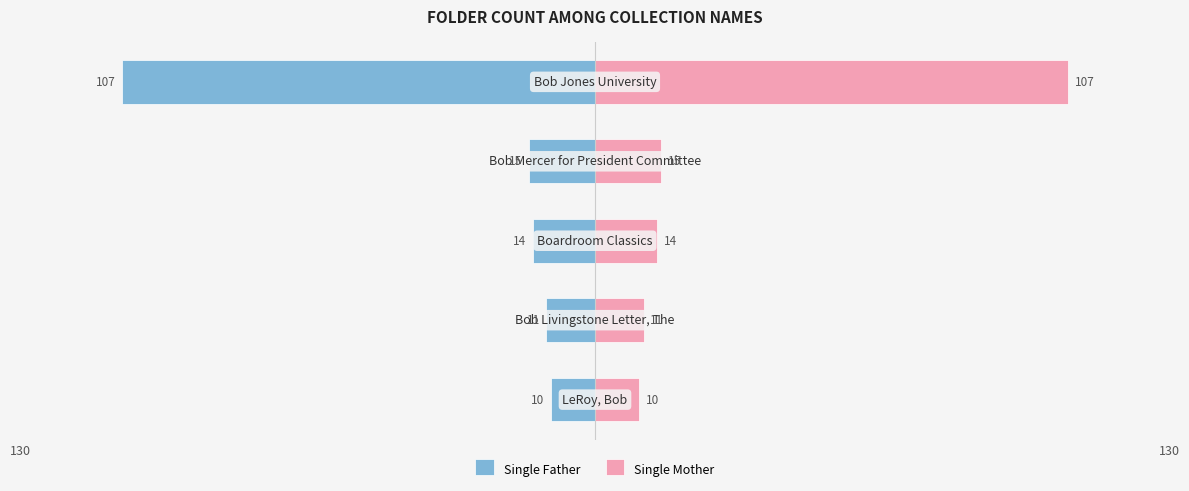

The value of Single Father at 130 is -6. True or false?

False